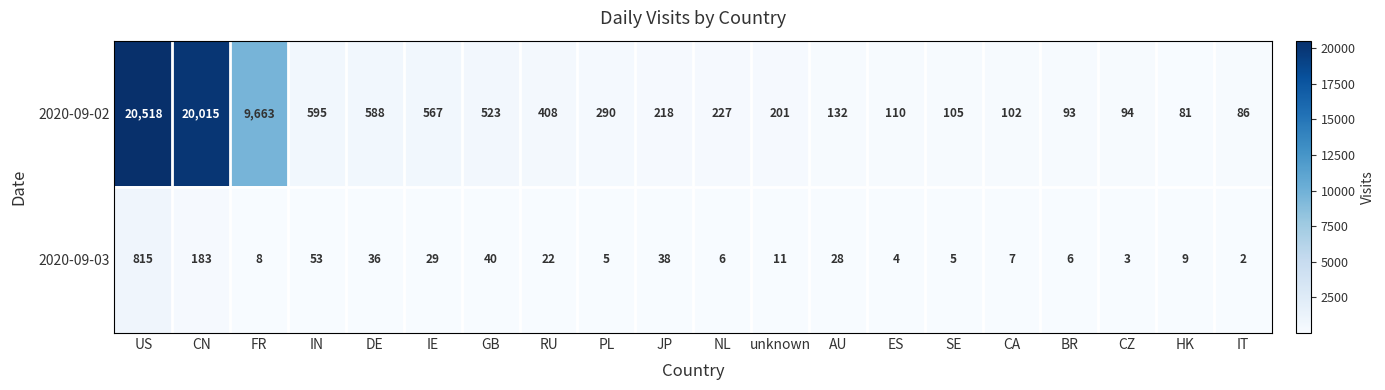

List the series in order of their peak value, lowest first.

2020-09-03, 2020-09-02